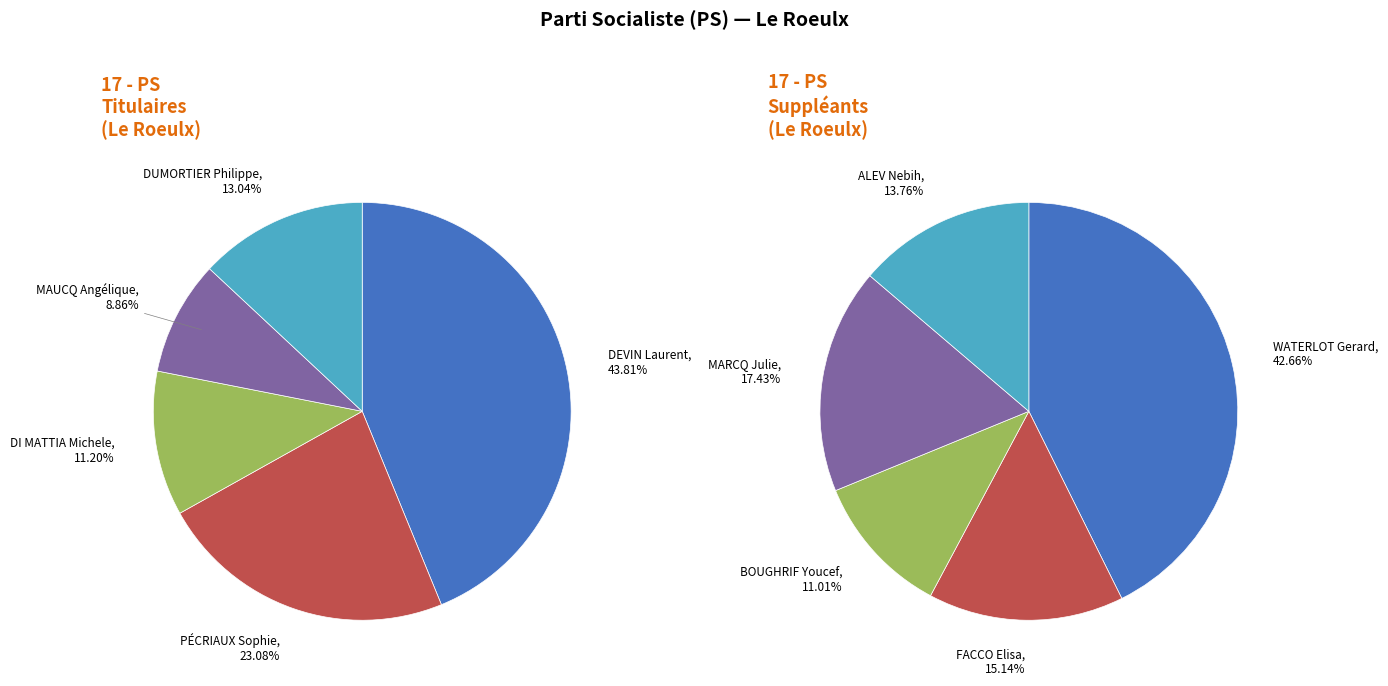

How many slices are in this pie chart?

5